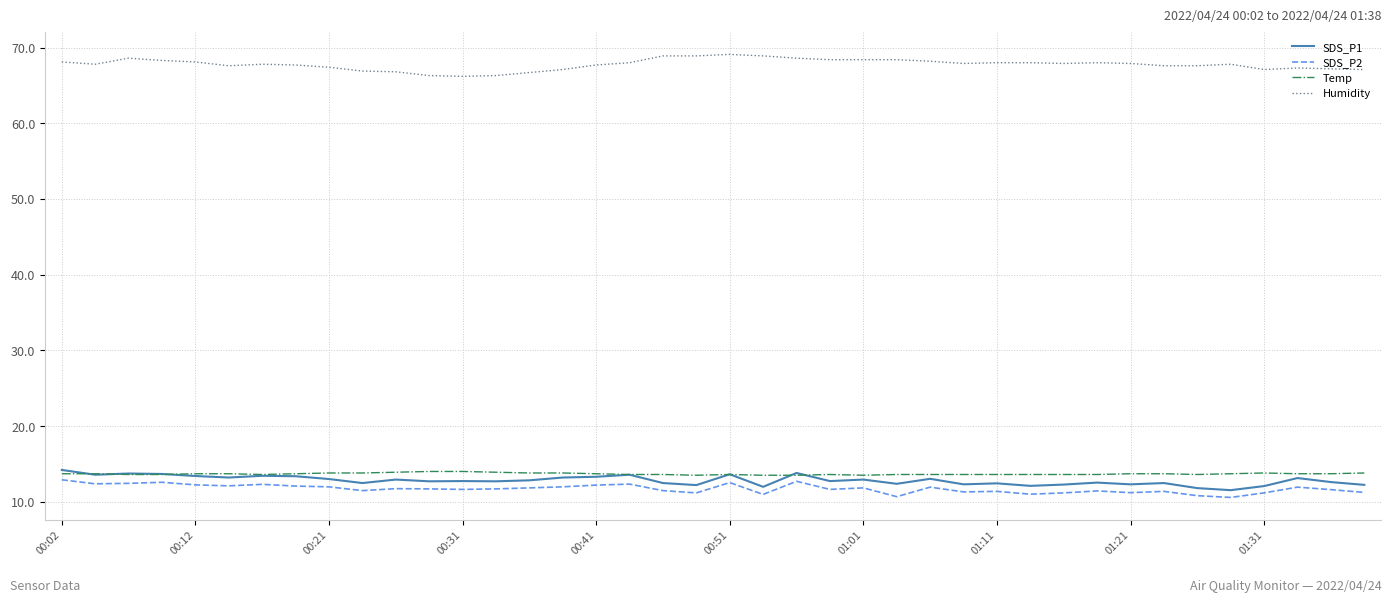

What is the minimum value for SDS_P2?

10.6